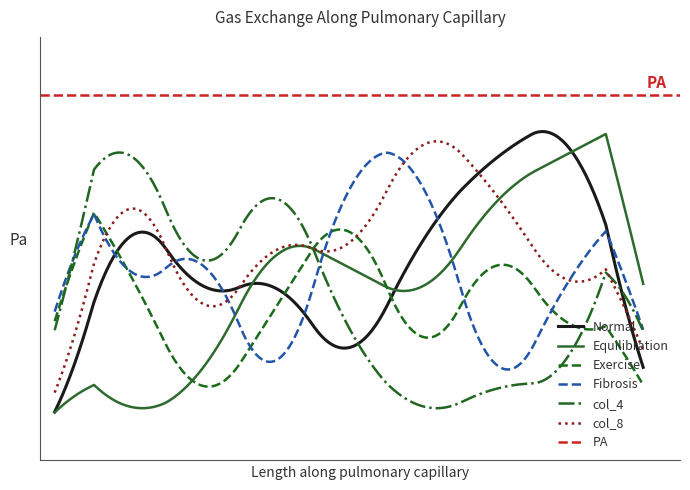

Count the col_4 values in the range 2 to 8.

7